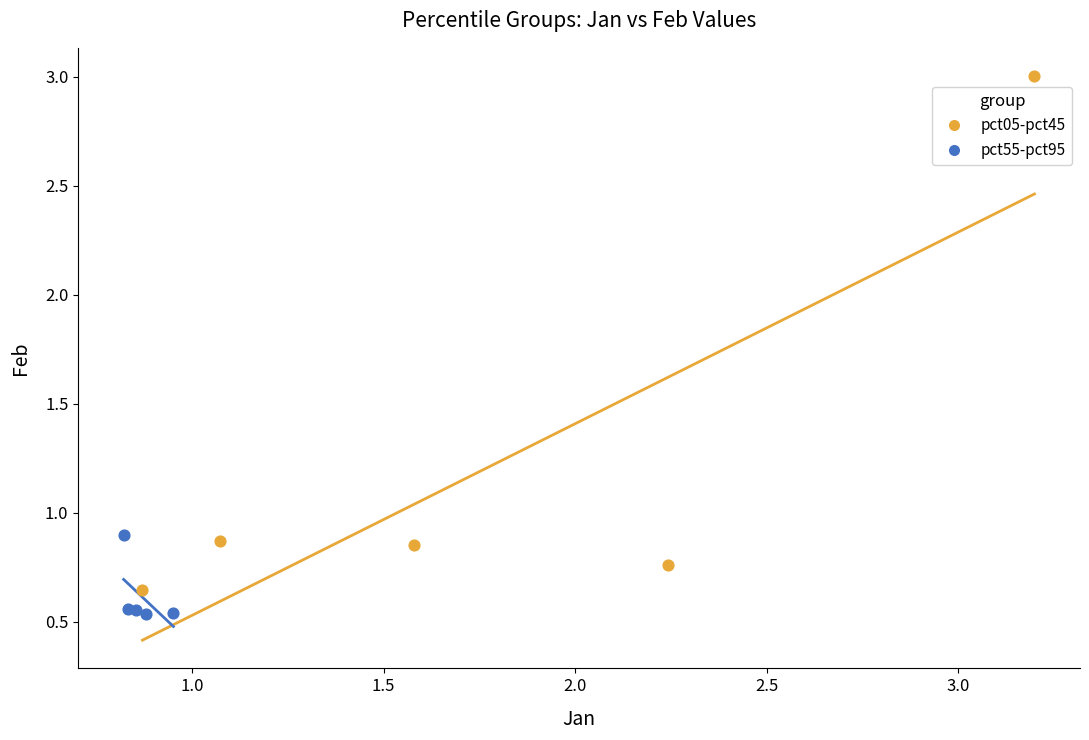

Which series has the largest Y range (max minus min)?

pct05-pct45